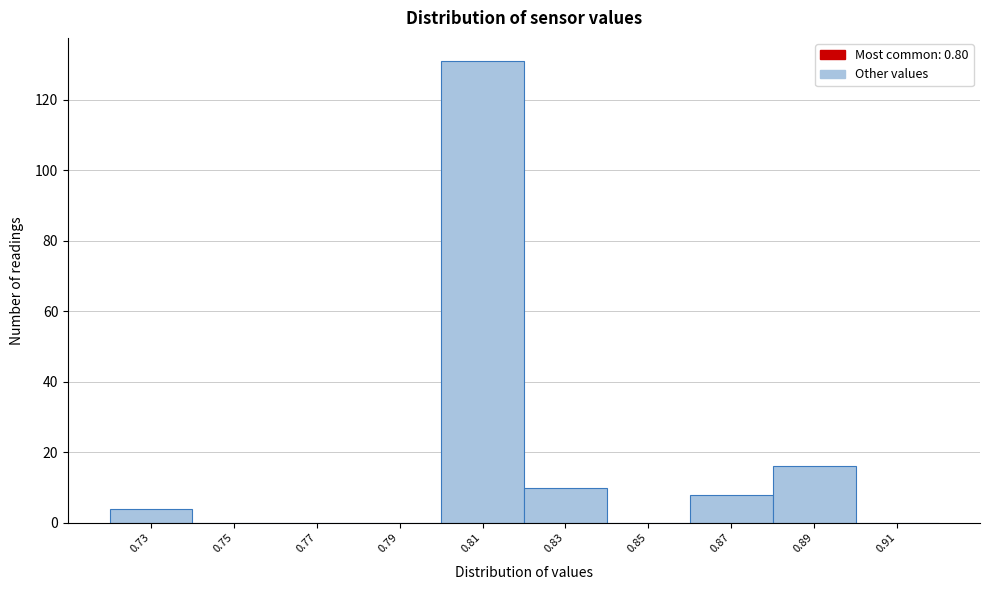

Reading left to right, transcribe this chart: for each bar, give the range it covers on the x-axis and its height. The values are not printed on the chart, so give them approximately, as read against the axis.

0.72 to 0.74: 4
0.74 to 0.76: 0
0.76 to 0.78: 0
0.78 to 0.80: 0
0.80 to 0.82: 132
0.82 to 0.84: 10
0.84 to 0.86: 0
0.86 to 0.88: 8
0.88 to 0.90: 16
0.90 to 0.92: 0